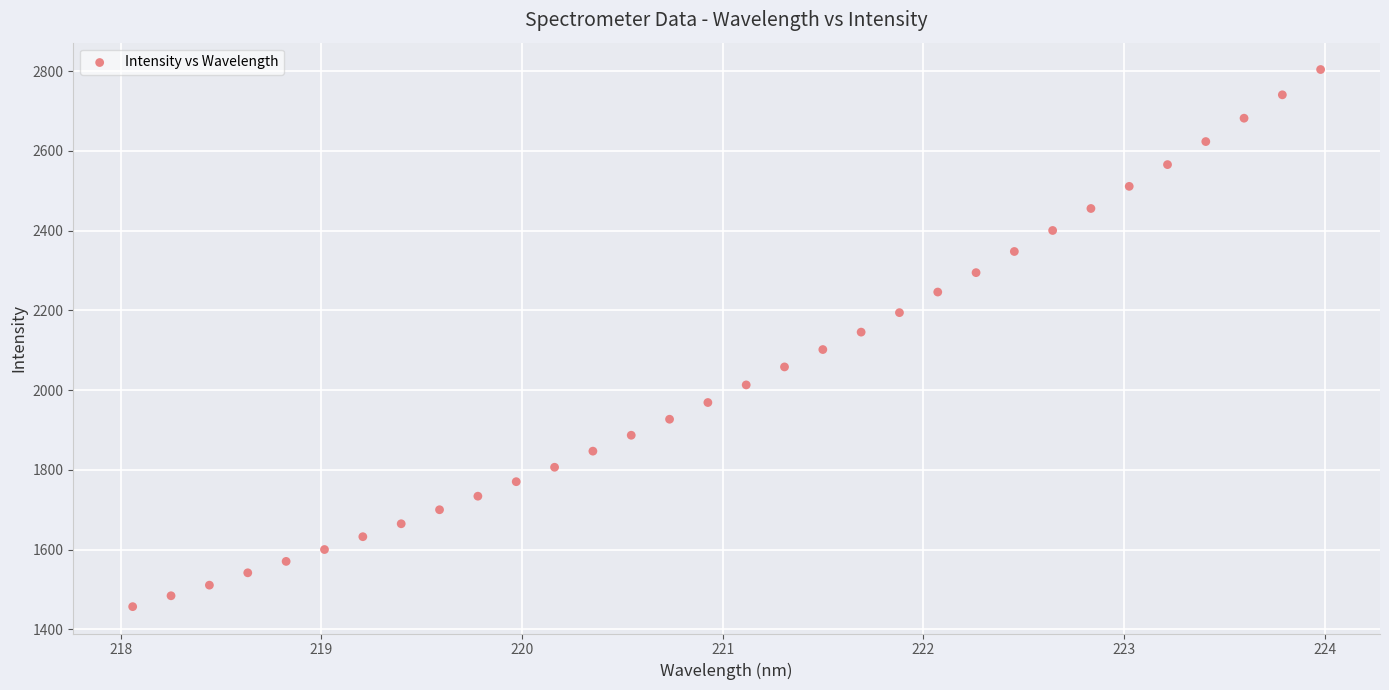

What is the range of Y values (max minus min)?

1347.3